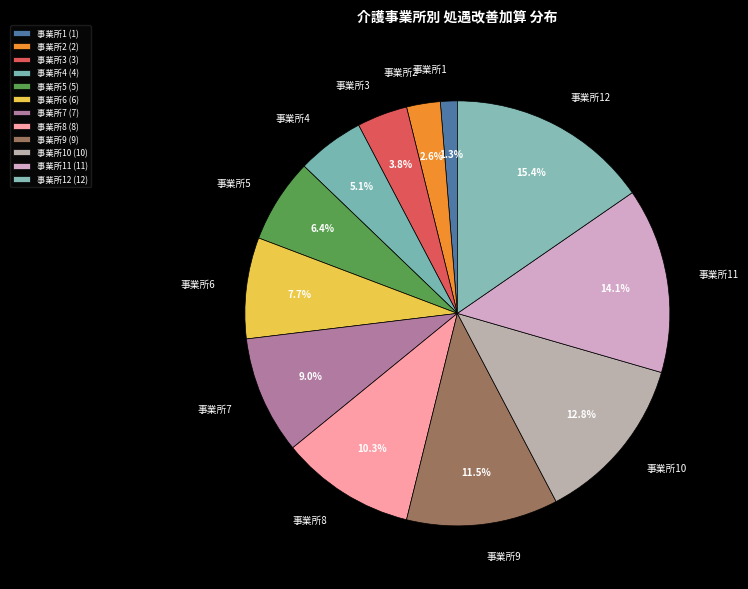

Does 事業所5 represent more than half of the total?

No